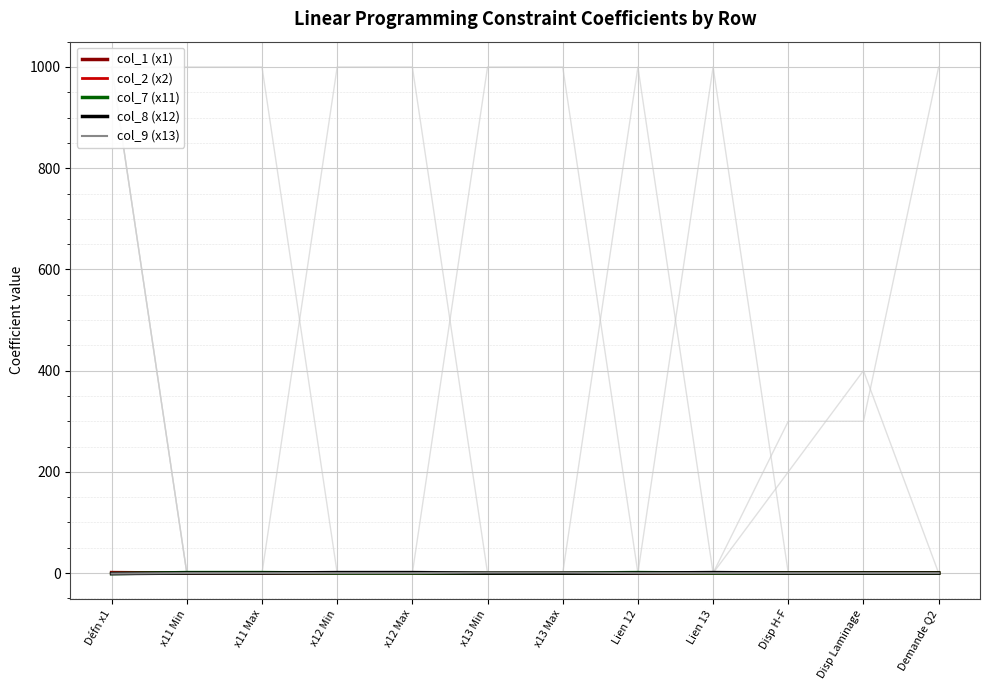

Which category has the lowest value in the col_9 (x13) series?

Défn x1